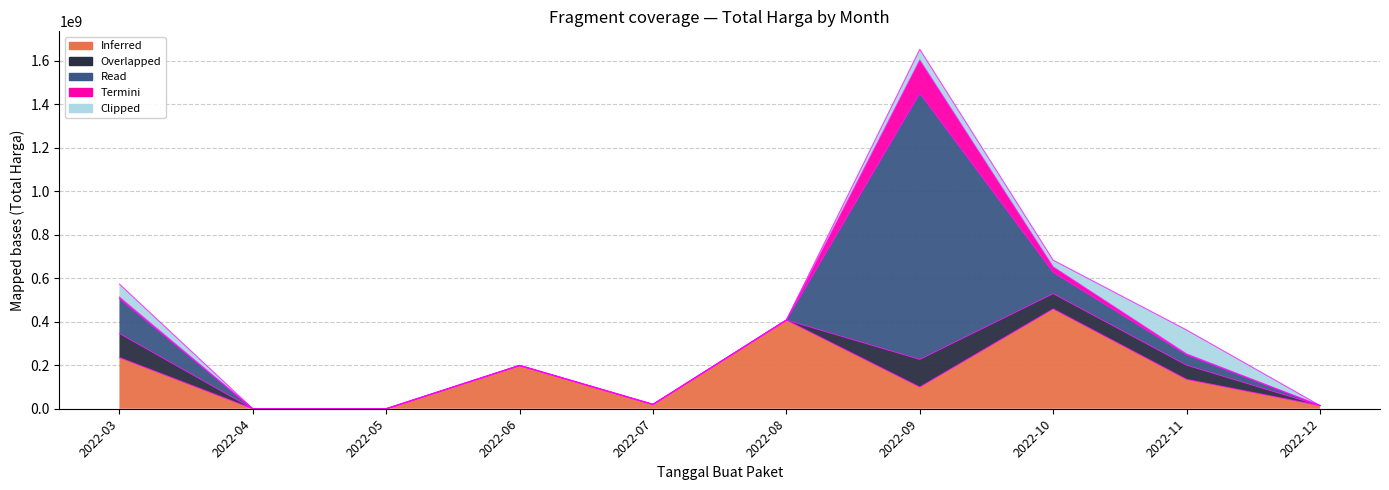

Is the value of Termini at 9 greater than the value of Read at 8?

No